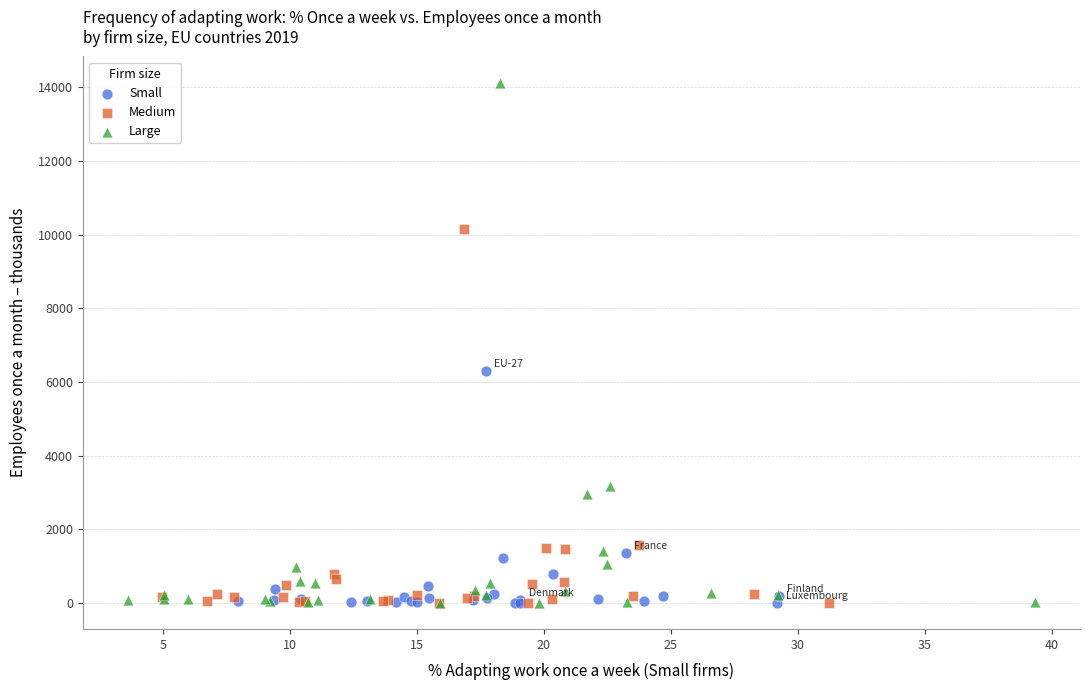

What are all the series names shown in the legend?

Small, Medium, Large